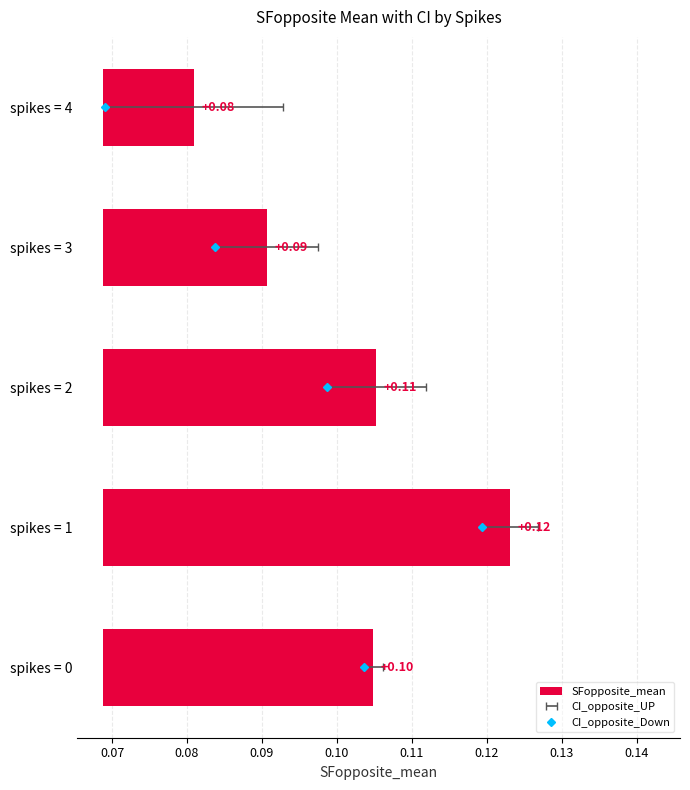

True or false: the data shows 0.0 at spikes = 2.

True